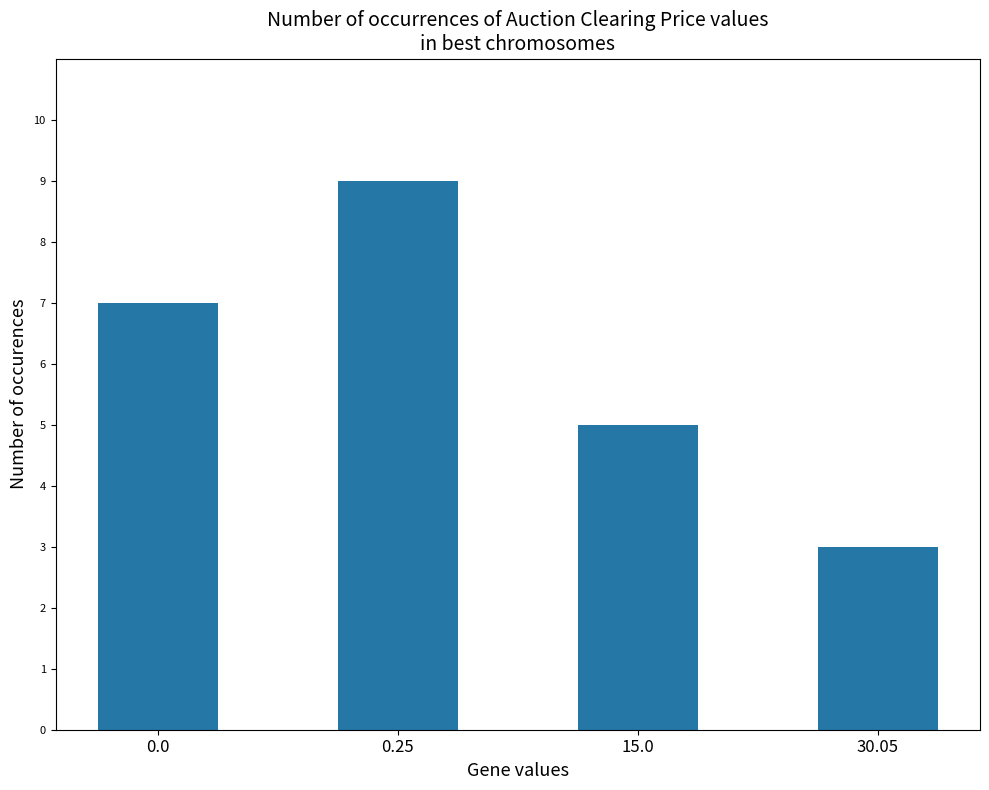

What is the minimum value shown in the chart?

3